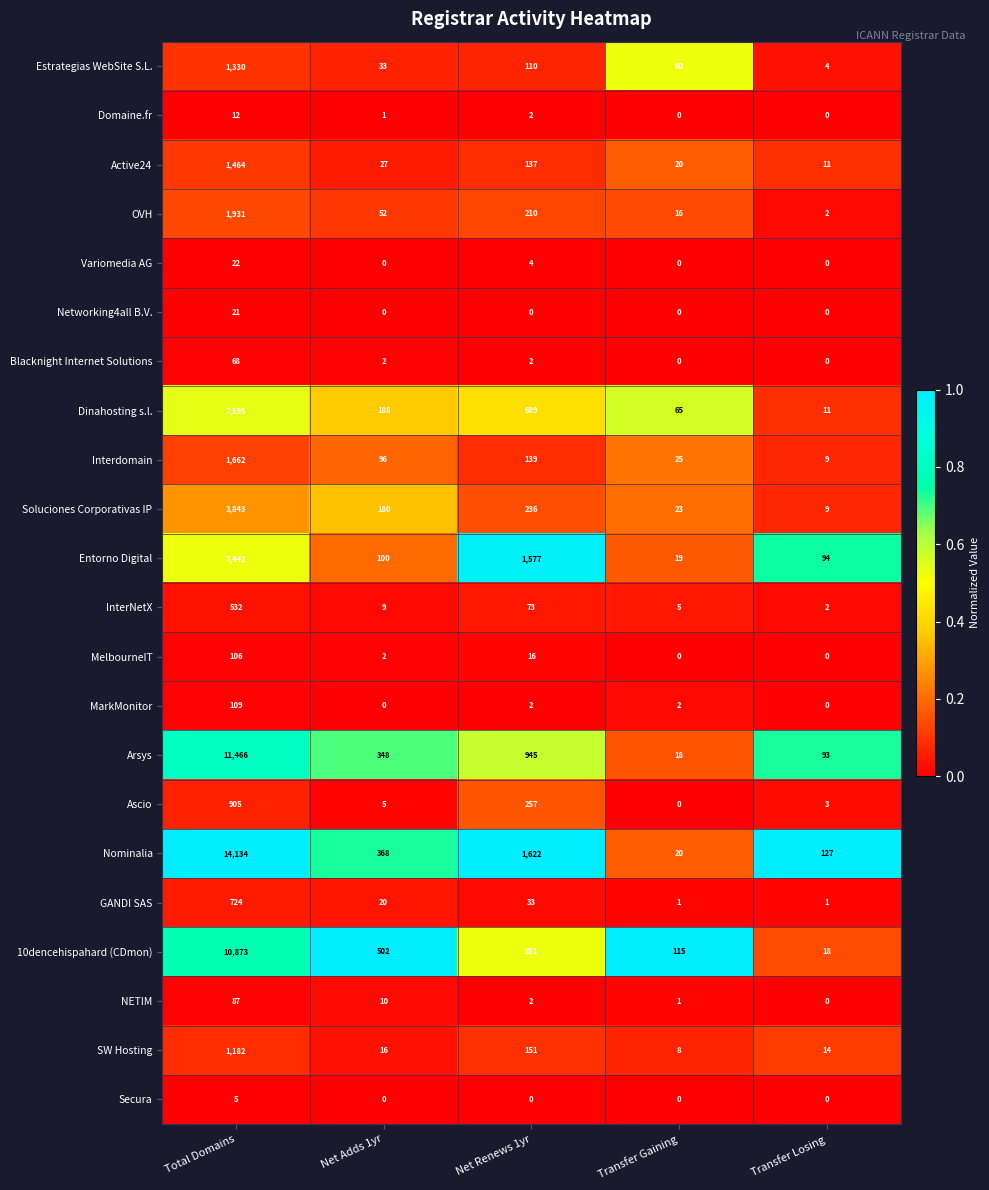

At which category does the chart reach its peak across all series?

Total Domains